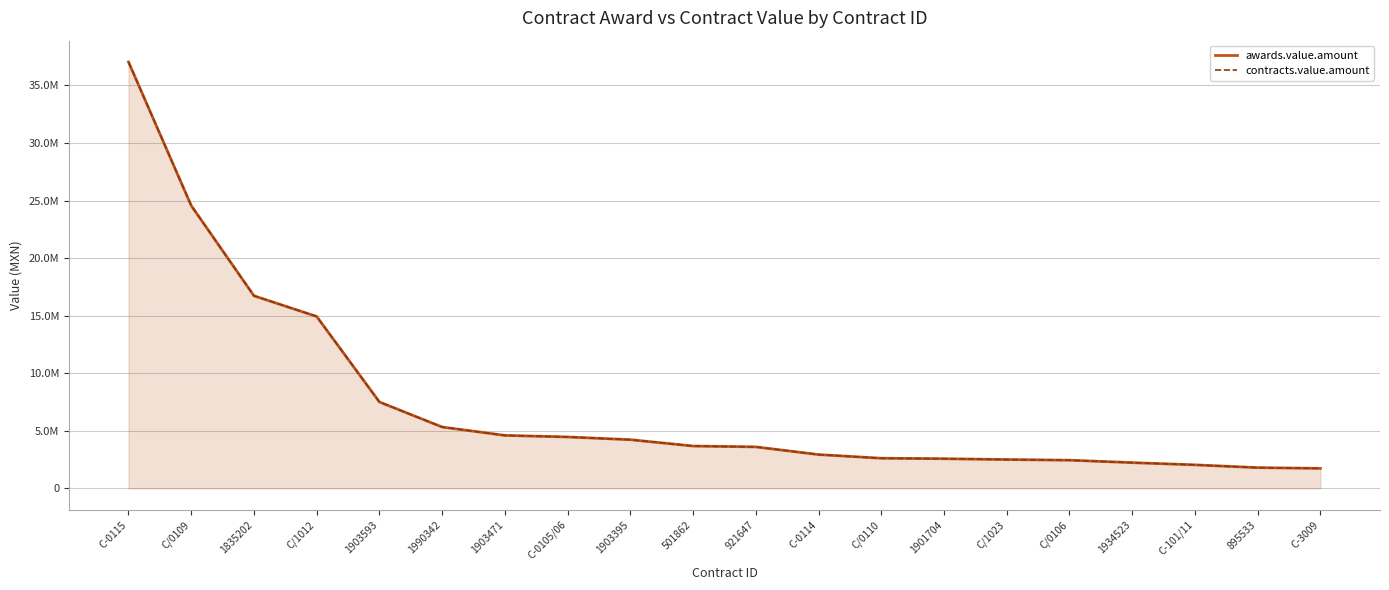

What position from the right is C/1012?

17